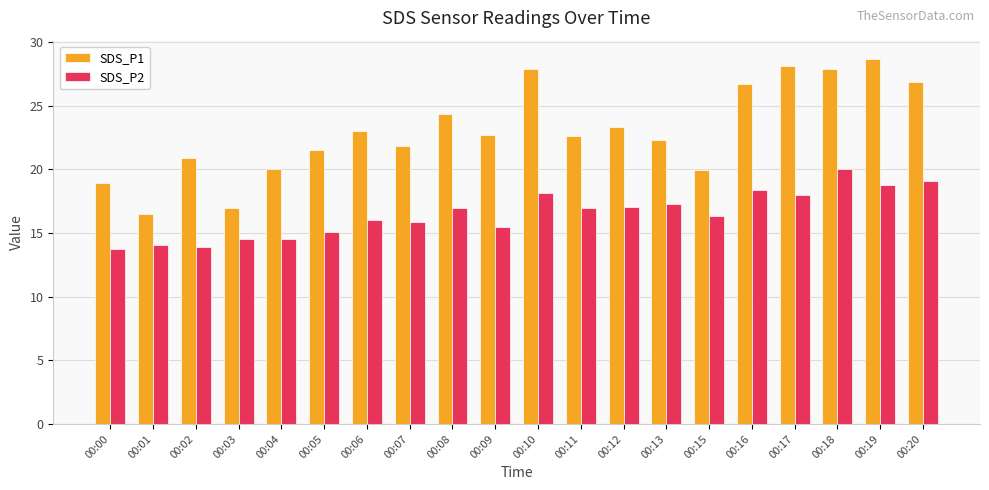

The value of SDS_P1 at 00:00 is 6.4. True or false?

False